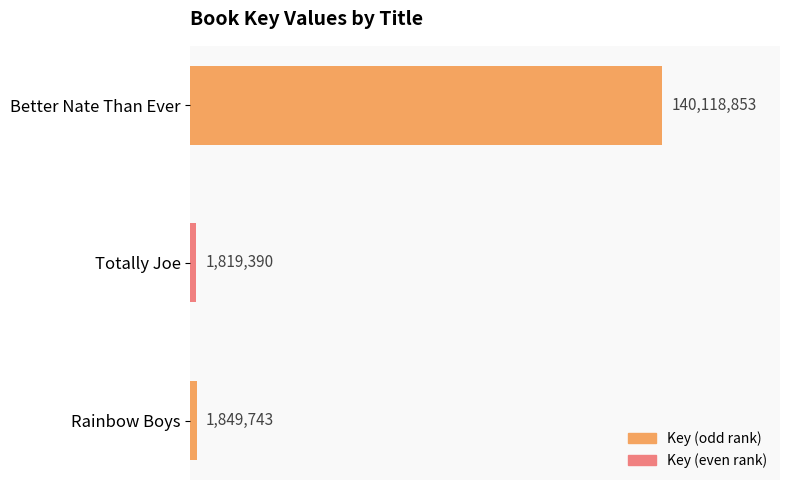

What is the maximum value shown in the chart?

140118853